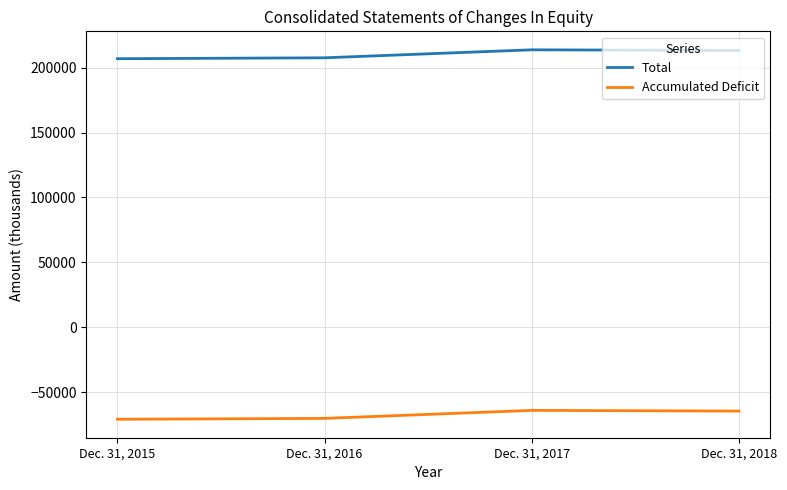

Where does the Accumulated Deficit series first go above -64559?

Dec. 31, 2017